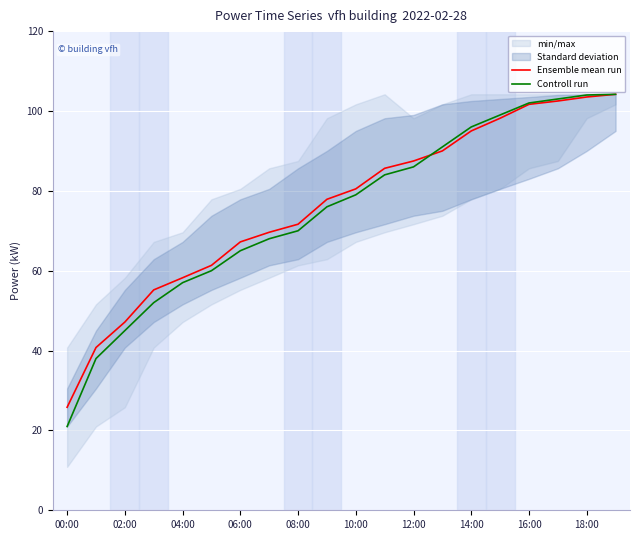

At 11, list the series in order from largest to smallest.

Ensemble mean run, Controll run